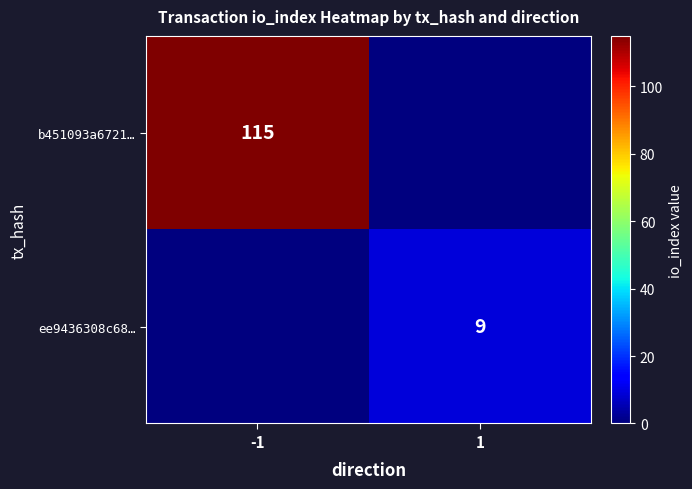

At which category is the sum across all series the highest?

-1